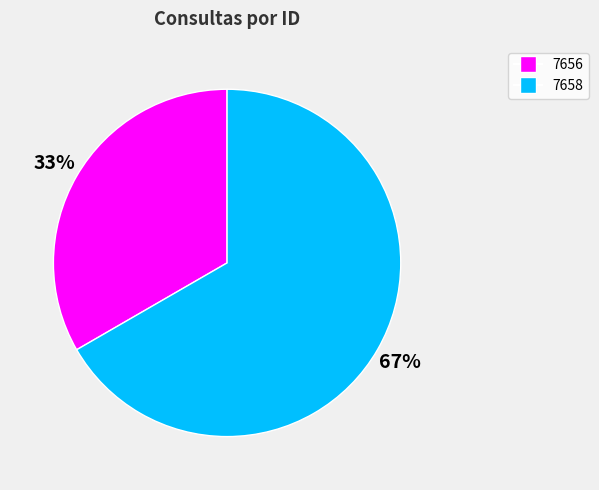

Which category accounts for the majority?

7658